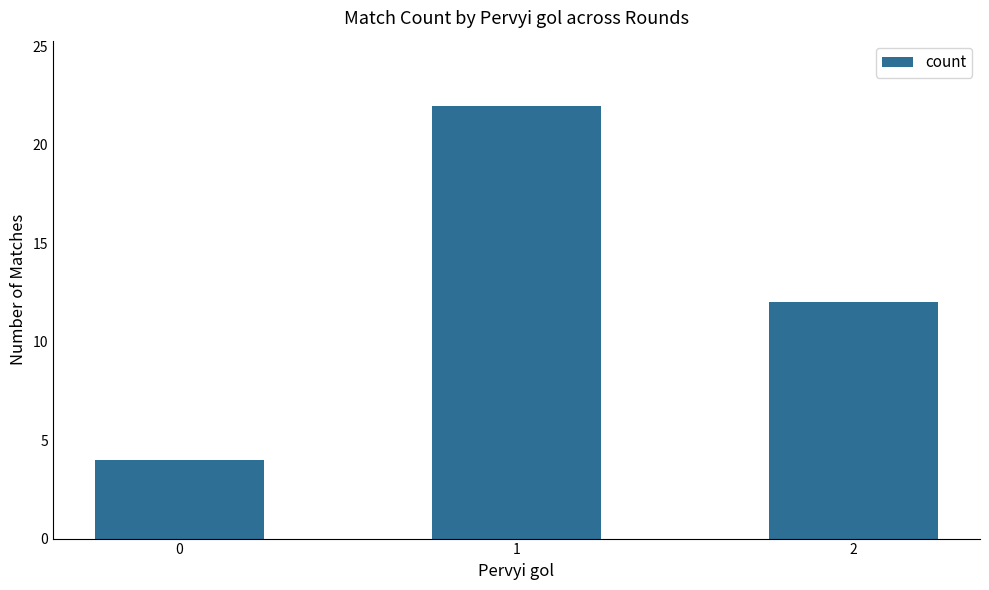

Between 0 and 2, which is larger?

2